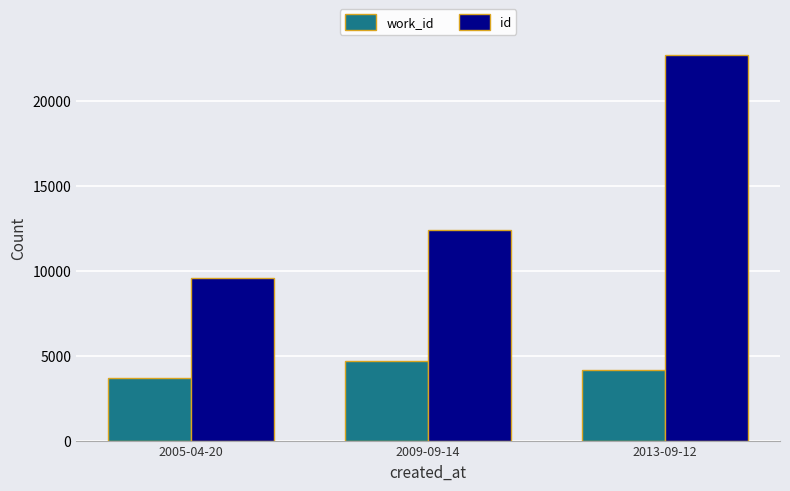

The id series shows 9566 at 2005-04-20. True or false?

True